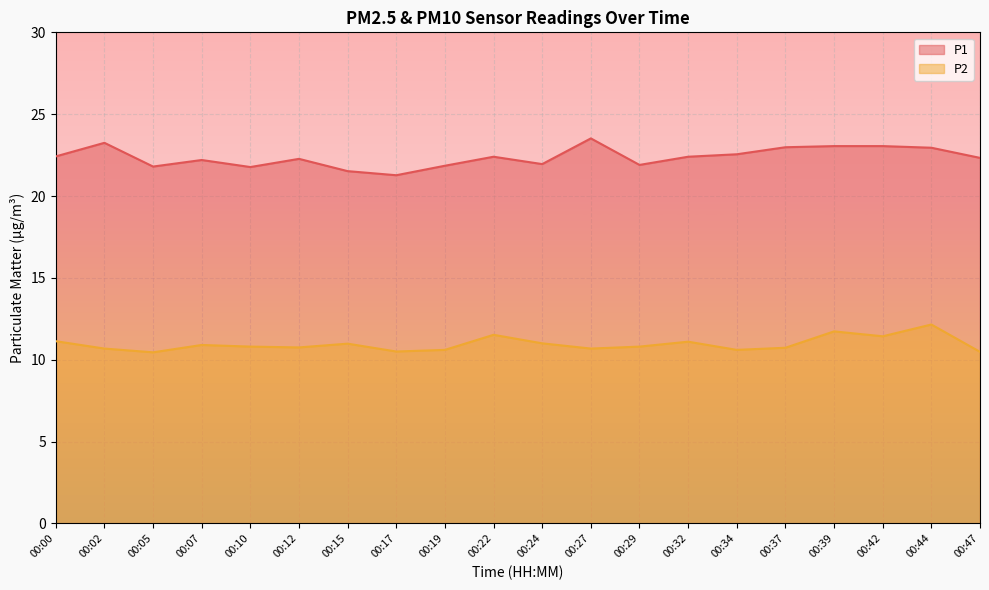

What is the minimum value for P2?

10.4